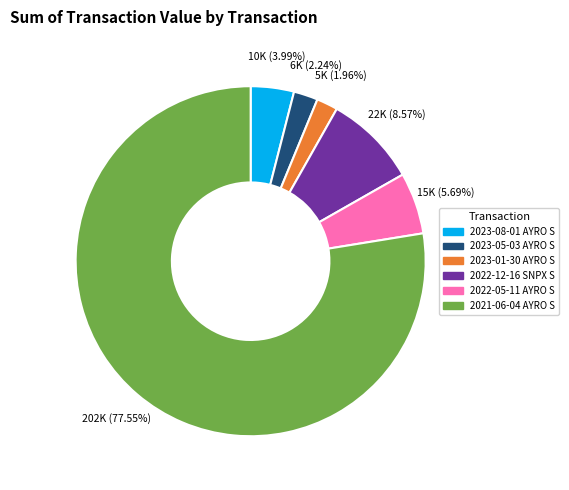

What is the ratio of the value at 2023-08-01 AYRO S to the value at 2022-05-11 AYRO S?

0.7